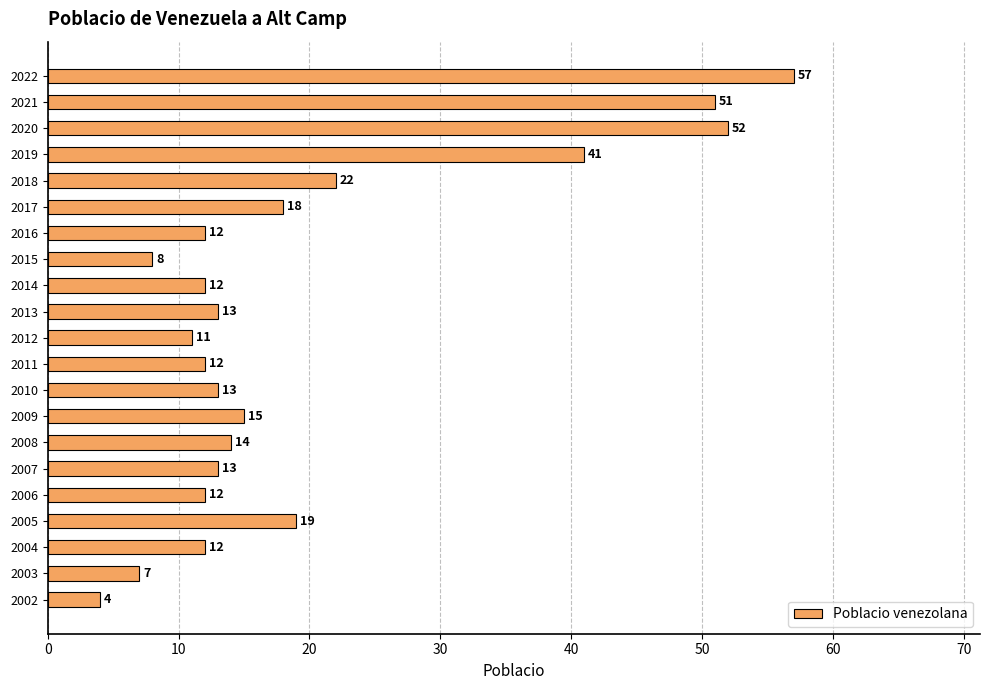

At which category does the chart reach its peak across all series?

2022